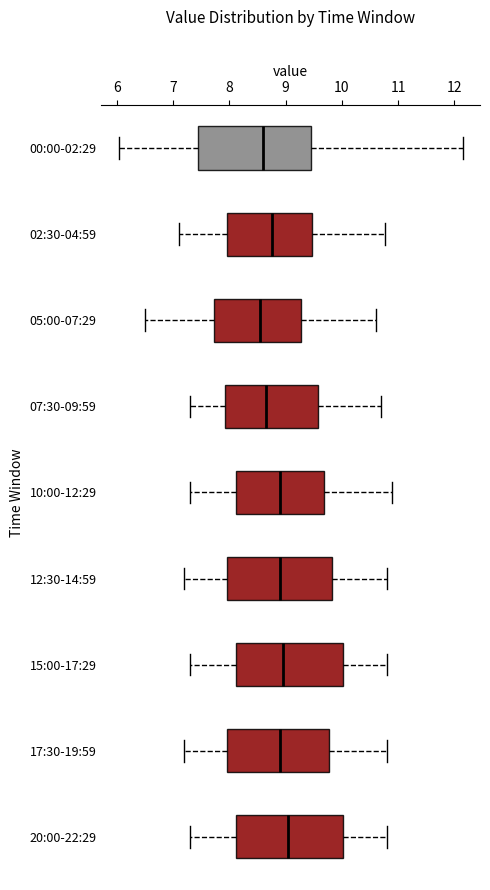

Reading bottom to top, read every box against the x-axis: the position of its median line, the range the box covers, and the ends of its whiskers. The values are not printed on the chart, so give them approximately, as read against the axis.

20:00-22:29: median 9.1, box 8.1 to 10.0, whiskers 7.3 to 10.8
17:30-19:59: median 8.9, box 8.0 to 9.8, whiskers 7.2 to 10.8
15:00-17:29: median 9.0, box 8.1 to 10.0, whiskers 7.3 to 10.8
12:30-14:59: median 8.9, box 8.0 to 9.8, whiskers 7.2 to 10.8
10:00-12:29: median 8.9, box 8.1 to 9.7, whiskers 7.3 to 10.9
07:30-09:59: median 8.7, box 7.9 to 9.6, whiskers 7.3 to 10.7
05:00-07:29: median 8.6, box 7.7 to 9.3, whiskers 6.5 to 10.6
02:30-04:59: median 8.8, box 8.0 to 9.5, whiskers 7.1 to 10.8
00:00-02:29: median 8.6, box 7.4 to 9.4, whiskers 6.0 to 12.2